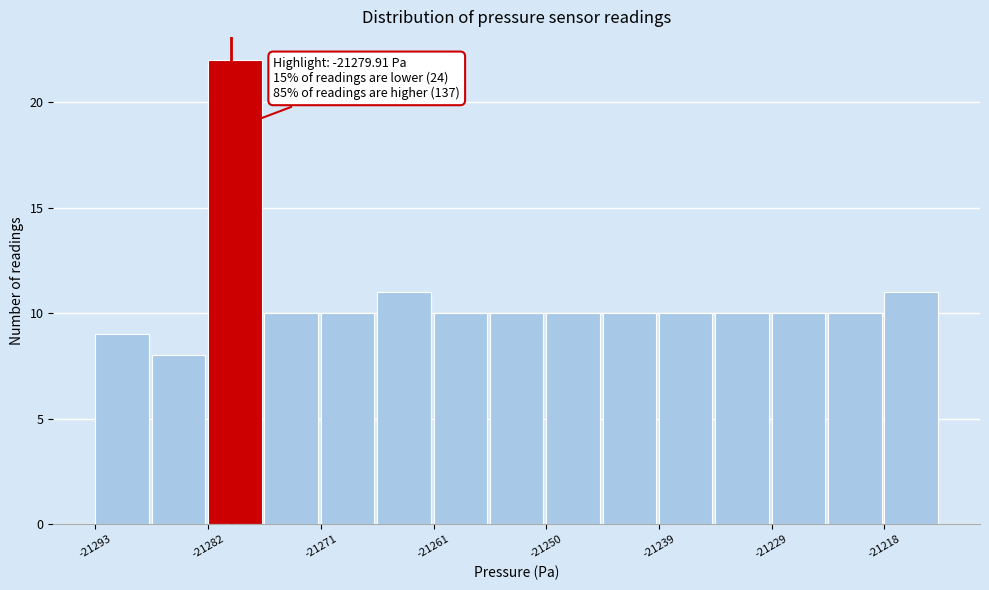

Around what value on the x-axis is the tallest bar? Give the approximate position of its centre, as read against the axis.

-21280